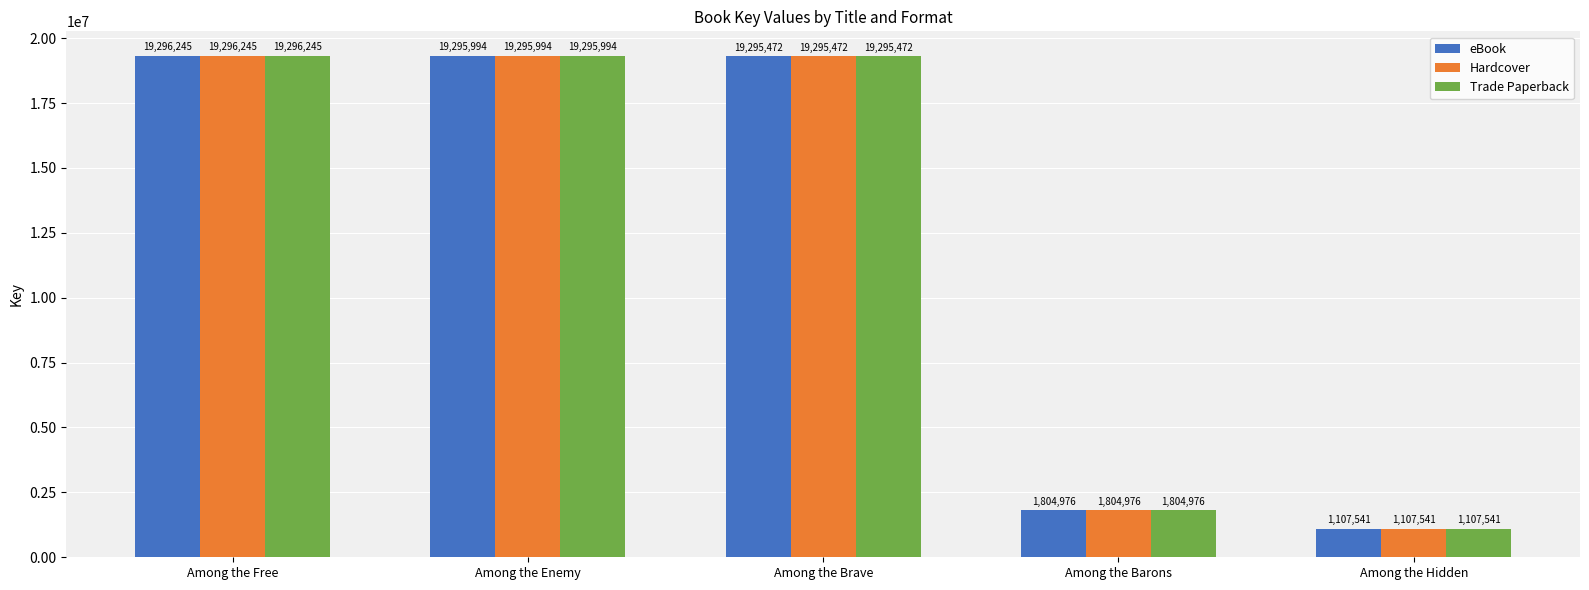

Which label corresponds to the largest value in the chart?

Among the Free